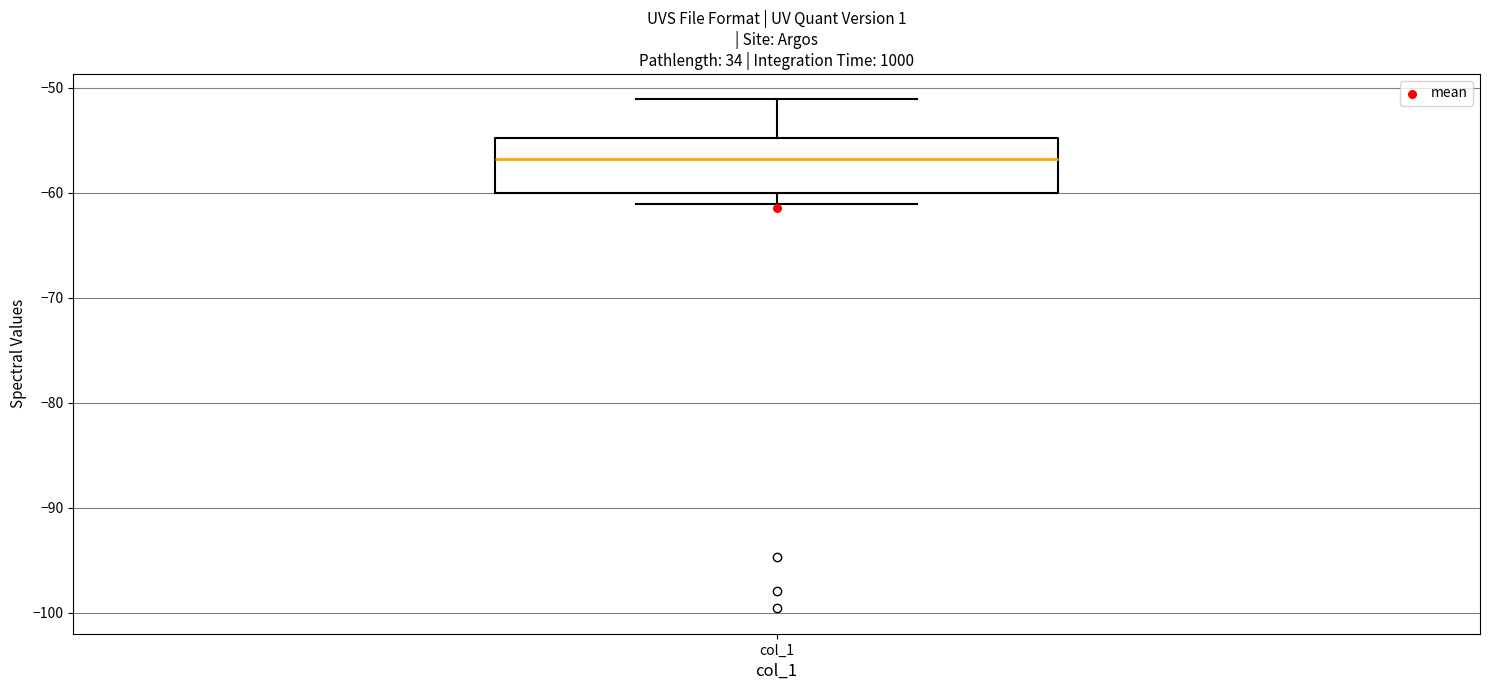

Read this box plot against the y-axis: the position of the median line, the range covered by the box, and the ends of both whiskers. The values are not printed on the chart, so give them approximately, as read against the axis.

median -57, box -60 to -55, whiskers -61 to -51